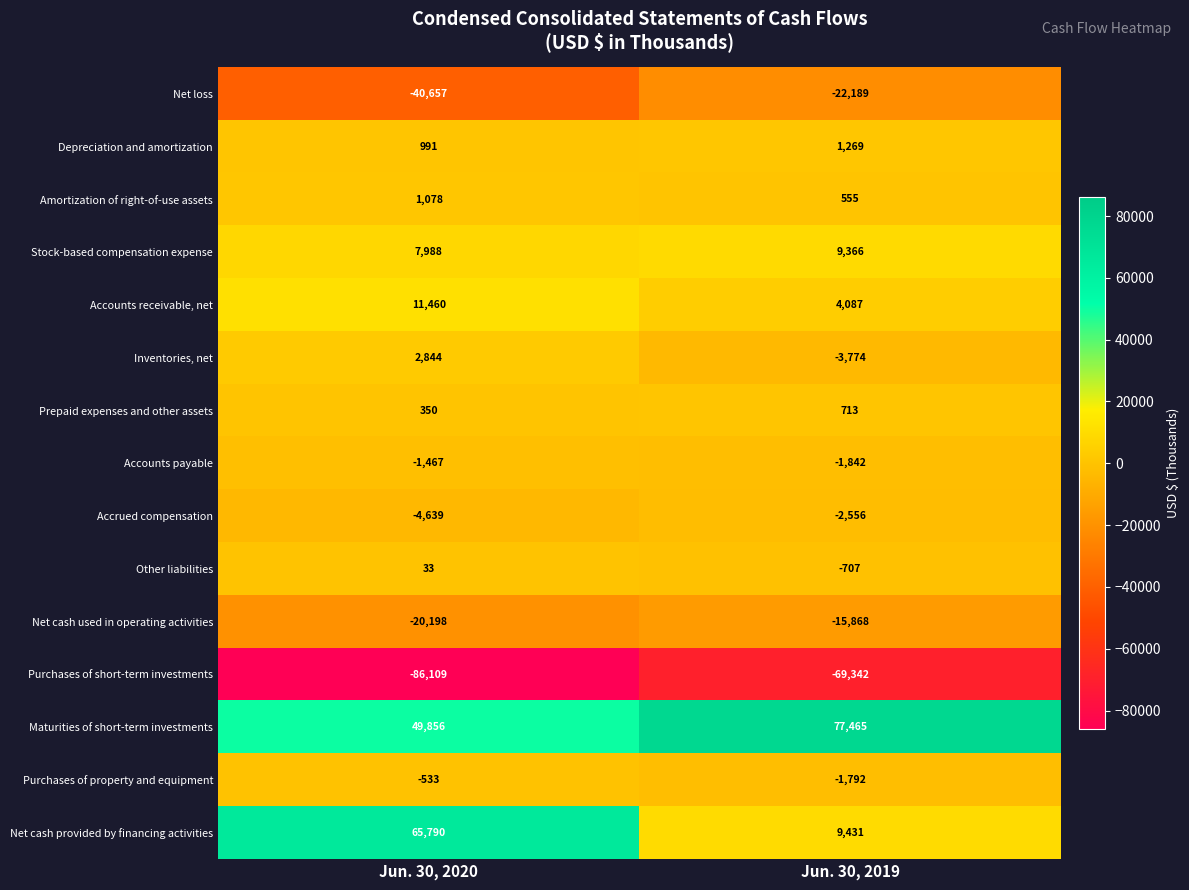

Is it true that Amortization of right-of-use assets equals 1403 at Jun. 30, 2020?

False